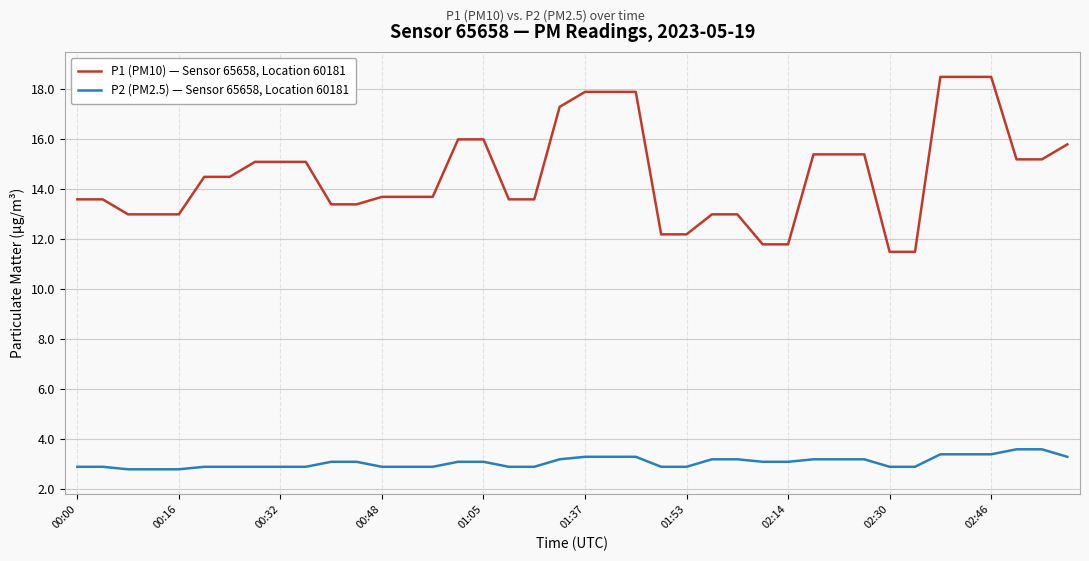

Does the chart display data point markers on the line(s)?

No